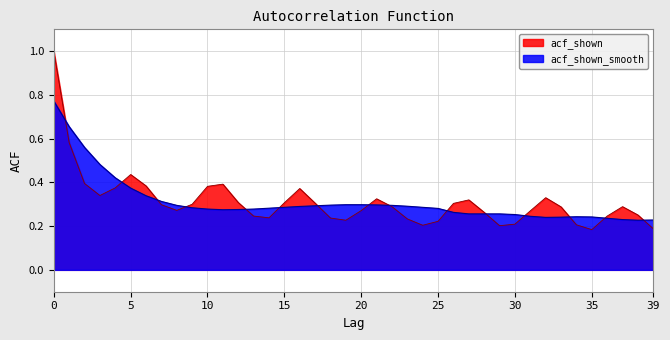

Reading left to right, extract all data points from this chart.

acf_shown: 1.0	0.6	0.4	0.3	0.4	0.4	0.4	0.3	0.3	0.3	0.4	0.4	0.3	0.2	0.2	0.3	0.4	0.3	0.2	0.2	0.3	0.3	0.3	0.2	0.2	0.2	0.3	0.3	0.3	0.2	0.2	0.3	0.3	0.3	0.2	0.2	0.2	0.3	0.3	0.2
acf_shown_smooth: 0.8	0.7	0.6	0.5	0.4	0.4	0.3	0.3	0.3	0.3	0.3	0.3	0.3	0.3	0.3	0.3	0.3	0.3	0.3	0.3	0.3	0.3	0.3	0.3	0.3	0.3	0.3	0.3	0.3	0.3	0.3	0.2	0.2	0.2	0.2	0.2	0.2	0.2	0.2	0.2